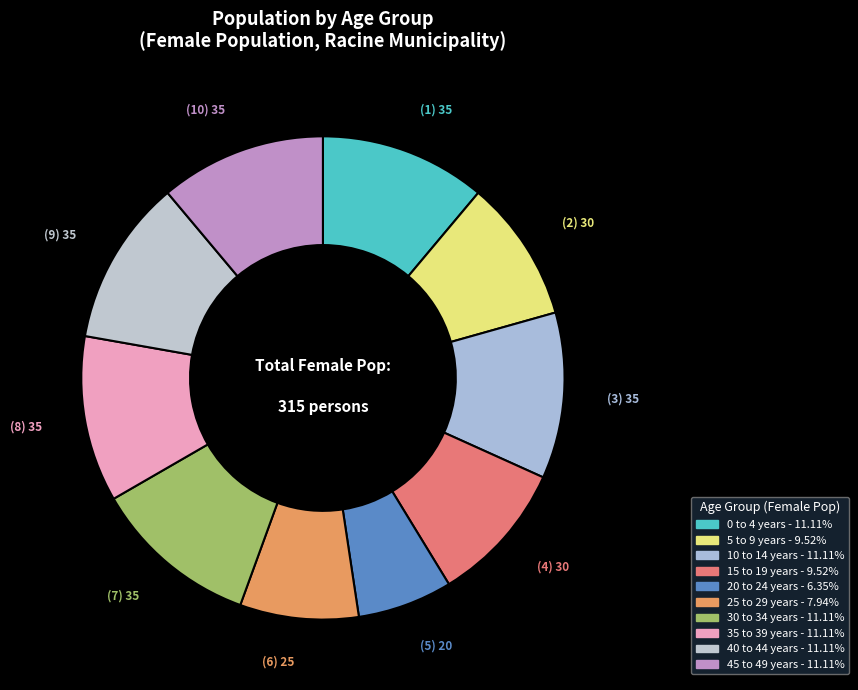

How many segments does this pie chart have?

10